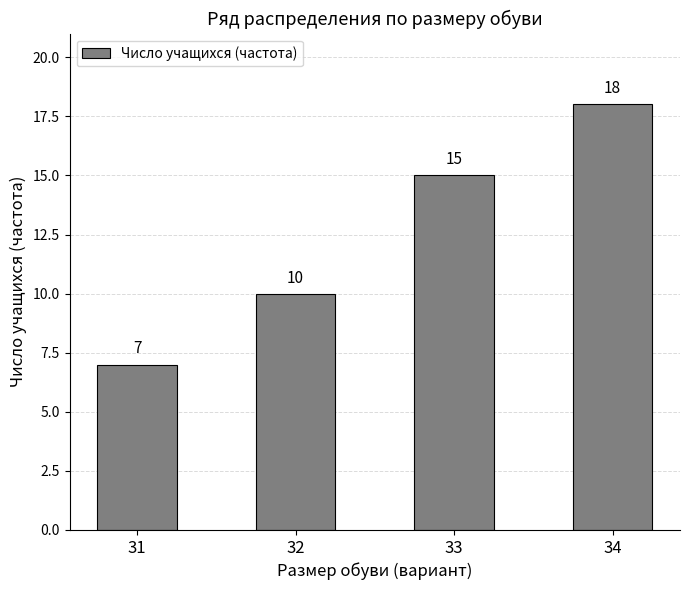

Does the chart contain stacked bars?

No